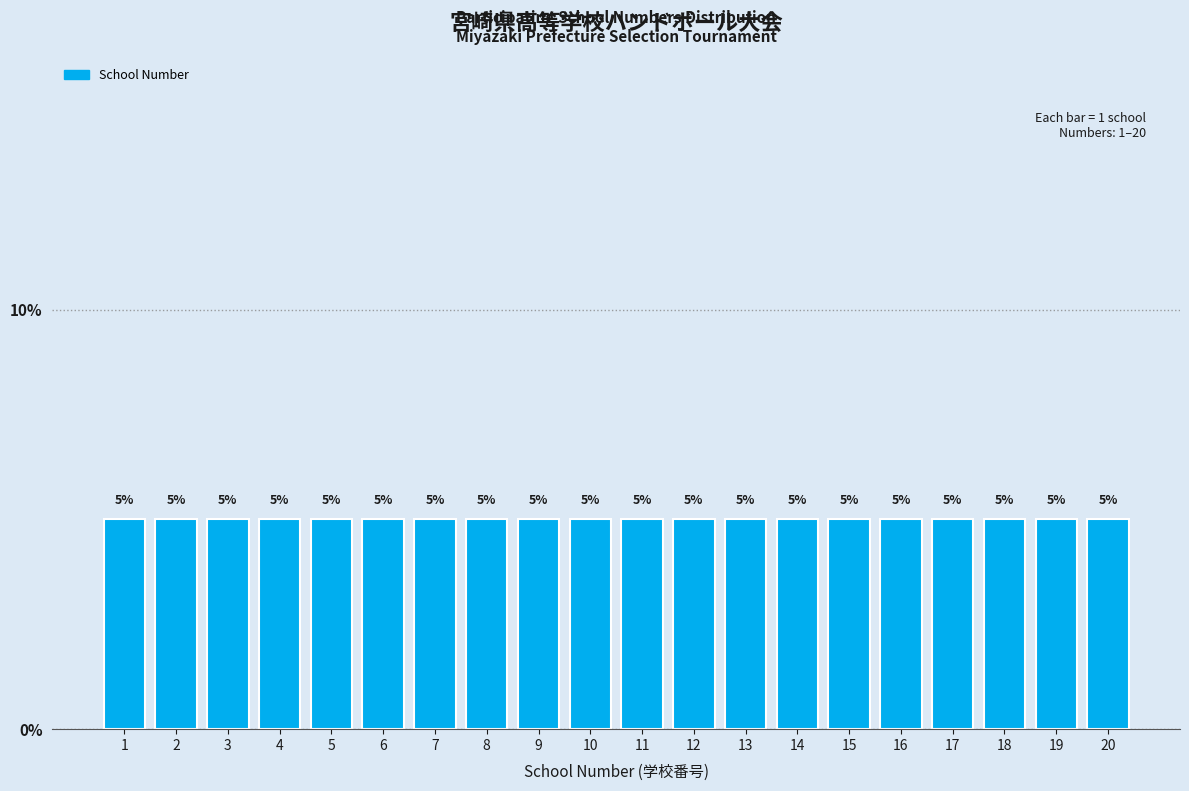

Reading left to right, transcribe this chart: for each bar, give the range it covers on the x-axis and its height.

0.5 to 1.5: 5
1.5 to 2.5: 5
2.5 to 3.5: 5
3.5 to 4.5: 5
4.5 to 5.5: 5
5.5 to 6.5: 5
6.5 to 7.5: 5
7.5 to 8.5: 5
8.5 to 9.5: 5
9.5 to 10.5: 5
10.5 to 11.5: 5
11.5 to 12.5: 5
12.5 to 13.5: 5
13.5 to 14.5: 5
14.5 to 15.5: 5
15.5 to 16.5: 5
16.5 to 17.5: 5
17.5 to 18.5: 5
18.5 to 19.5: 5
19.5 to 20.5: 5